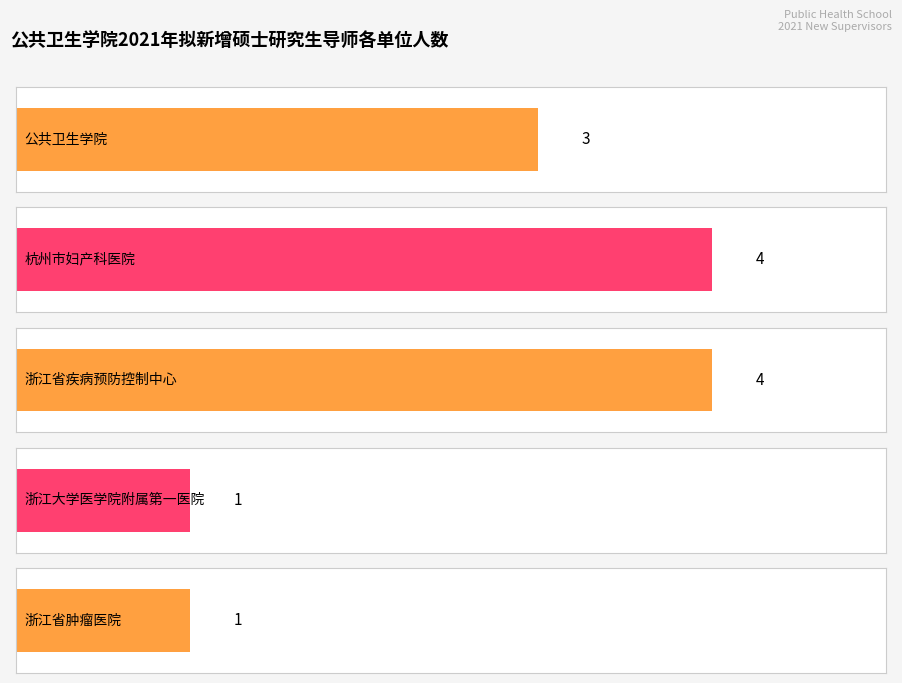

How many bars are there in total?

5